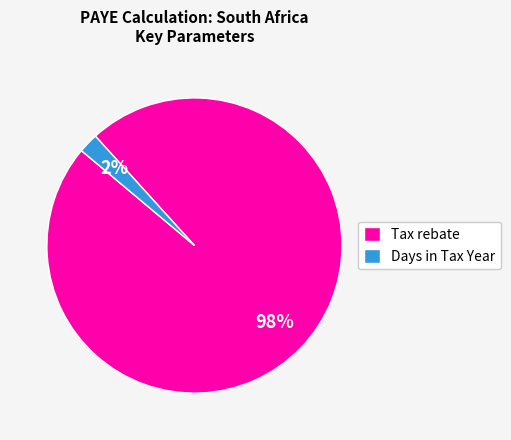

What is the largest slice in the pie chart?

Tax rebate